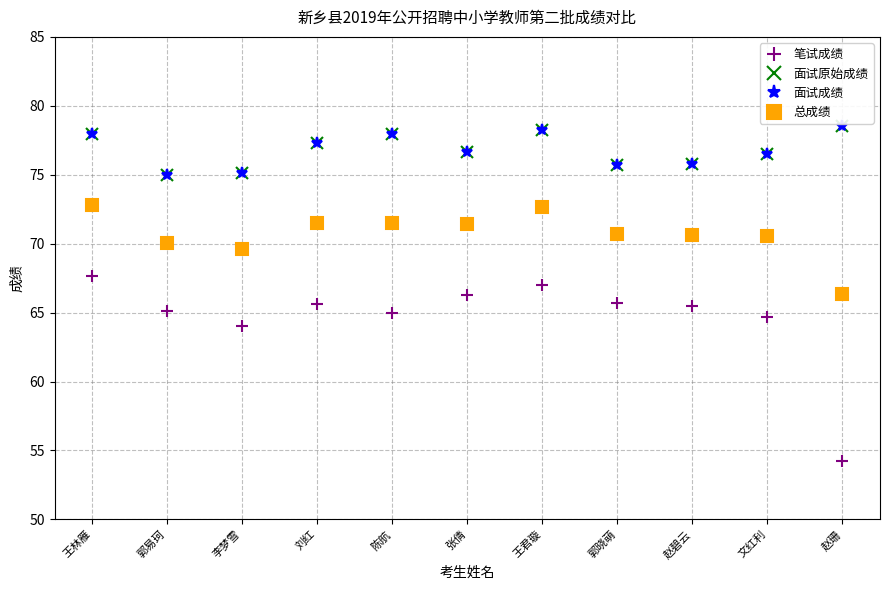

What position from the left is 郭易珂?

2